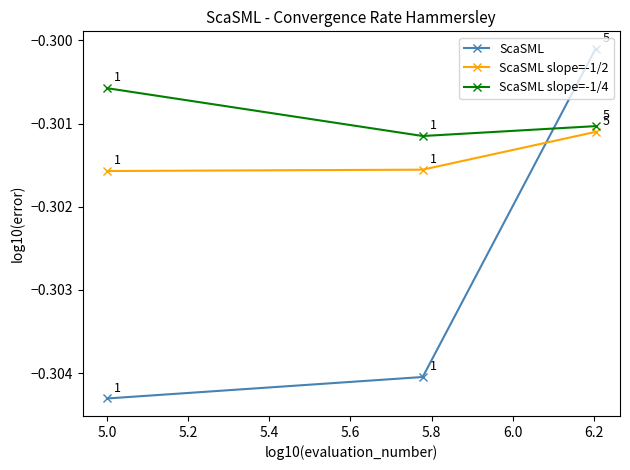

What are all the series names shown in the legend?

ScaSML, ScaSML slope=-1/2, ScaSML slope=-1/4